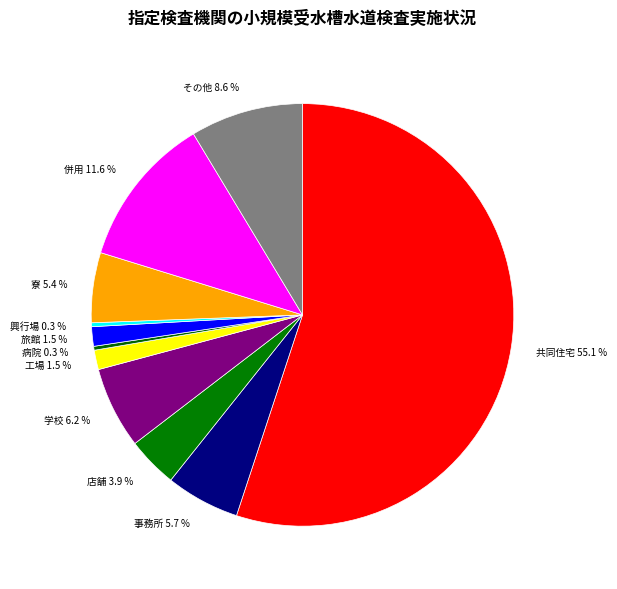

What is the total percentage of 店舗 3.9 % and 興行場 0.3 %?

4.2%